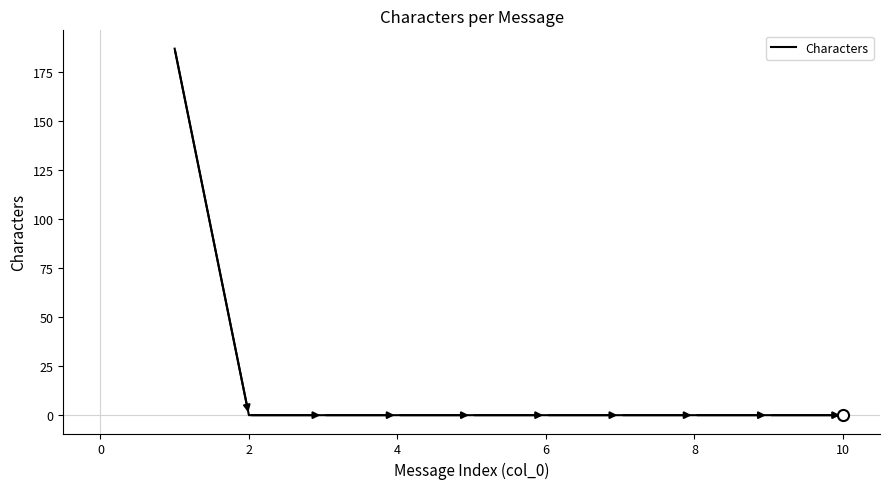

How many series are shown in this chart?

1